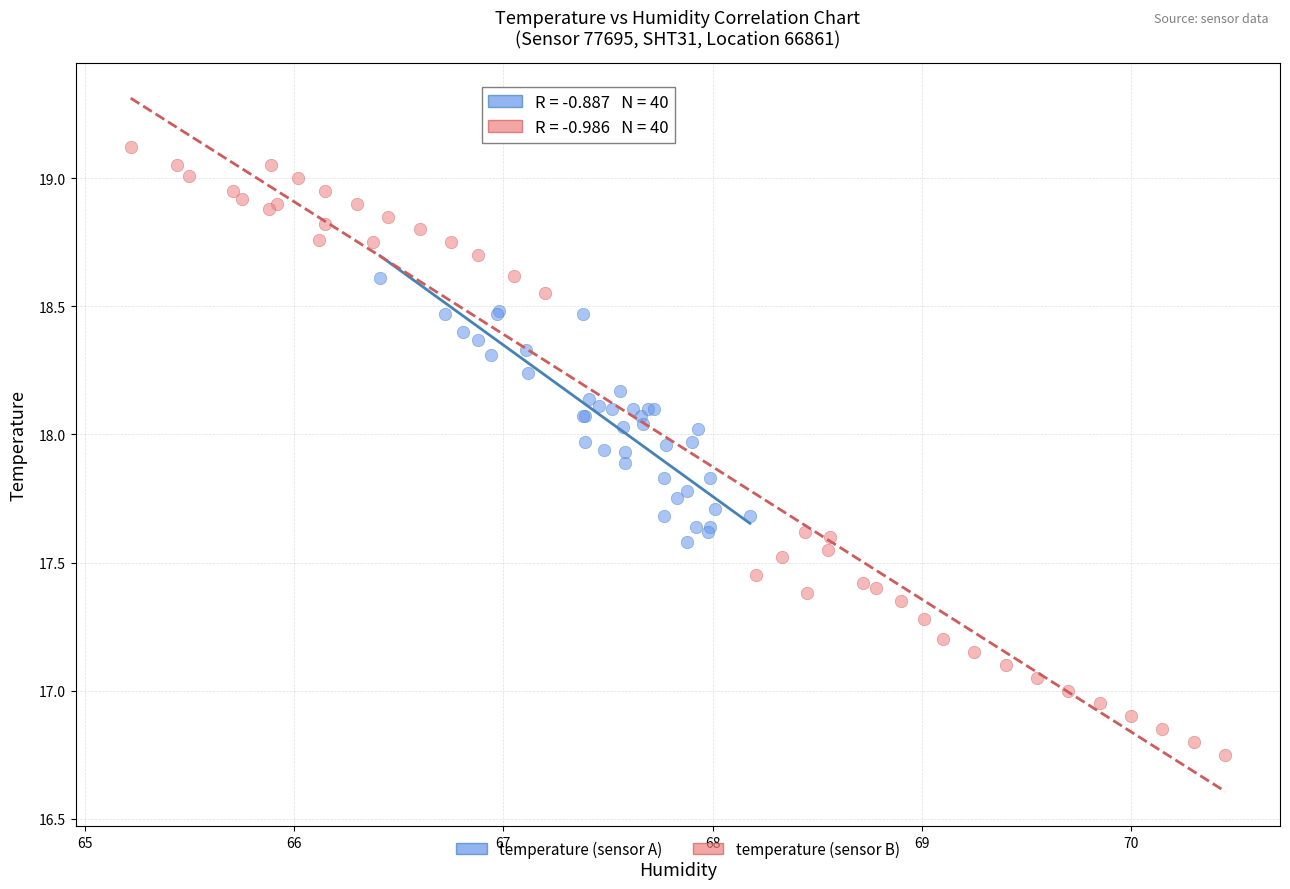

Which series has the widest spread of Y values?

temperature (sensor B)